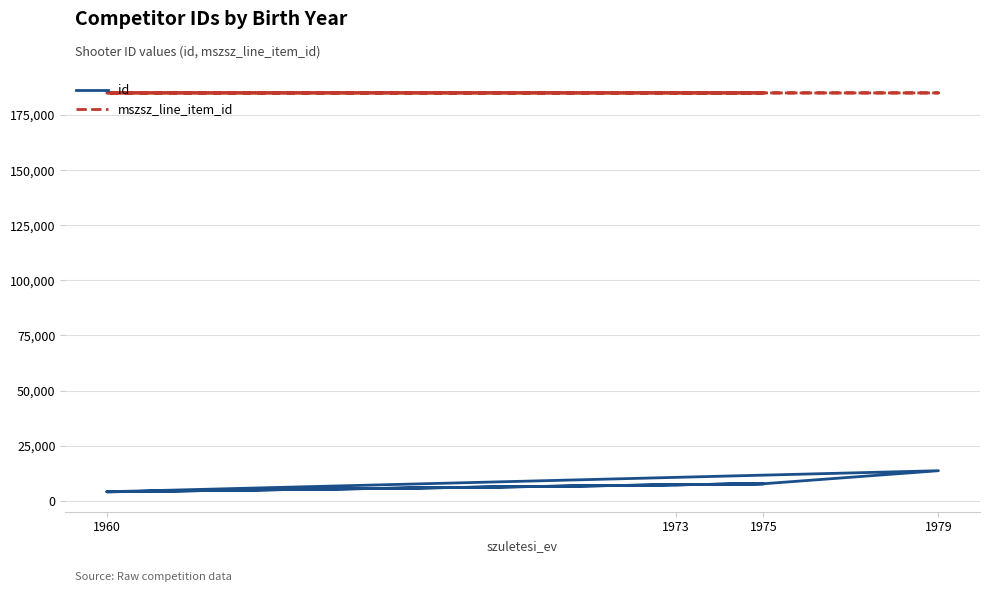

What value does the mszsz_line_item_id series have at 1973?

185042